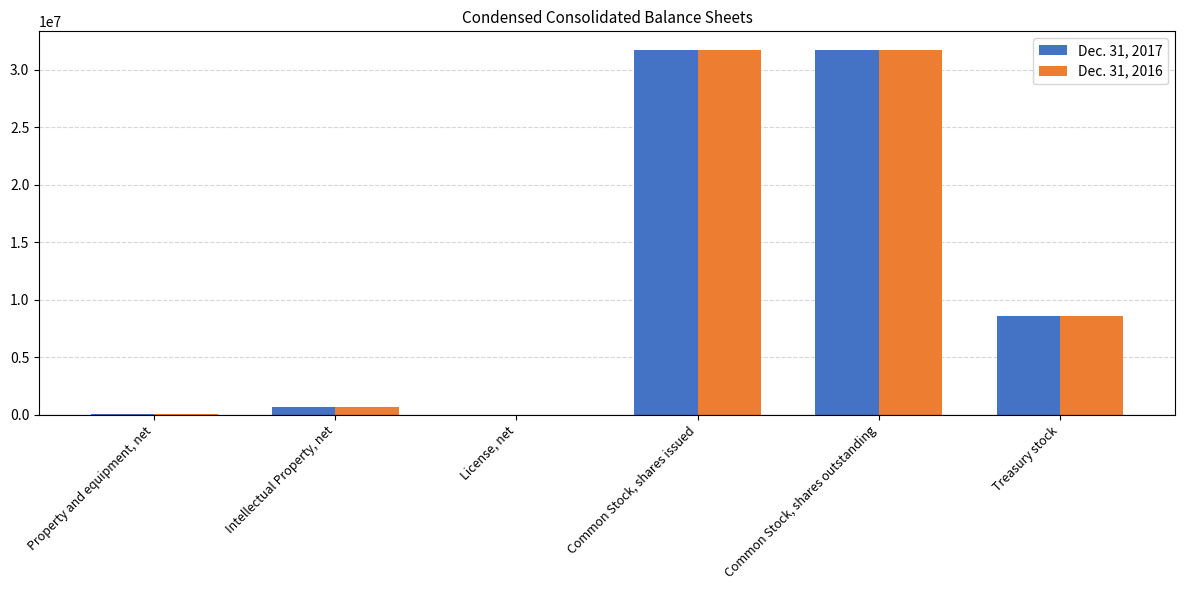

What is the maximum value shown in the chart?

31750106